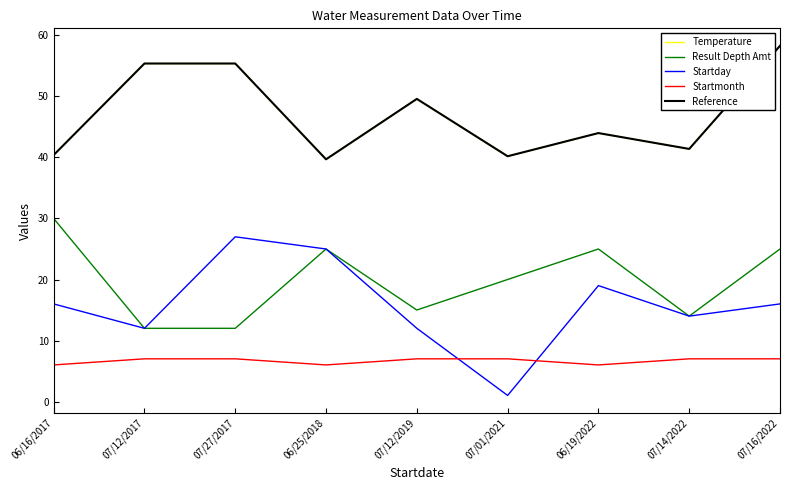

True or false: Reference and Result Depth Amt cross at least once.

False